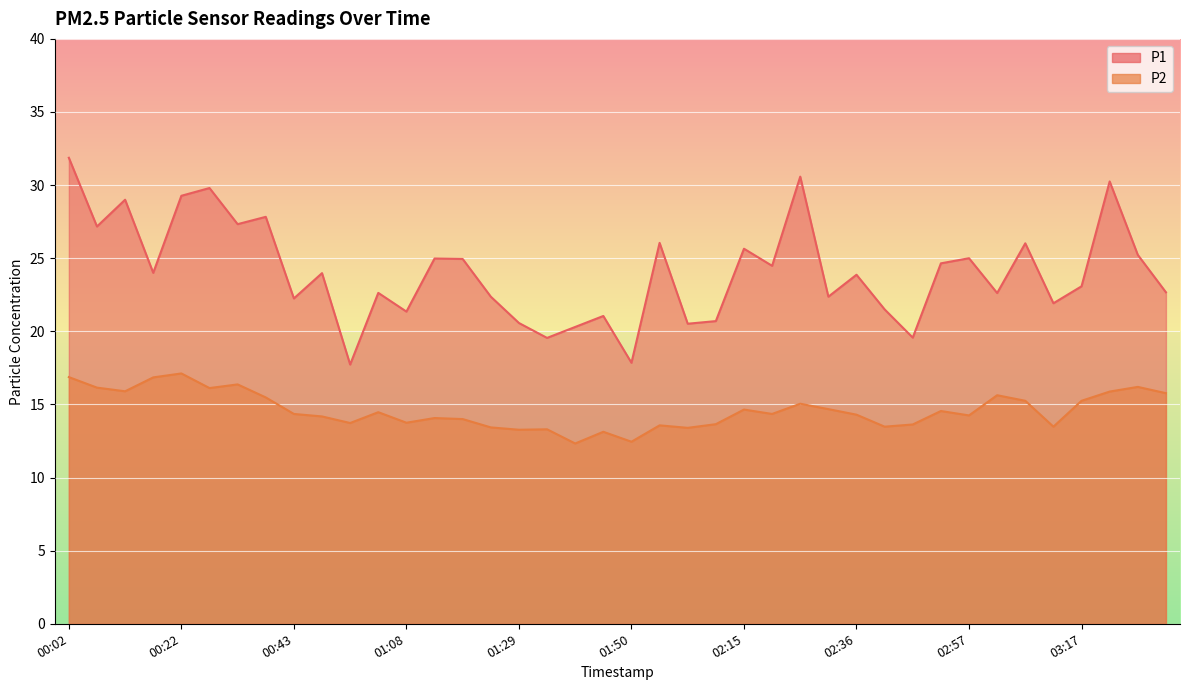

True or false: P1 and P2 cross at least once.

False